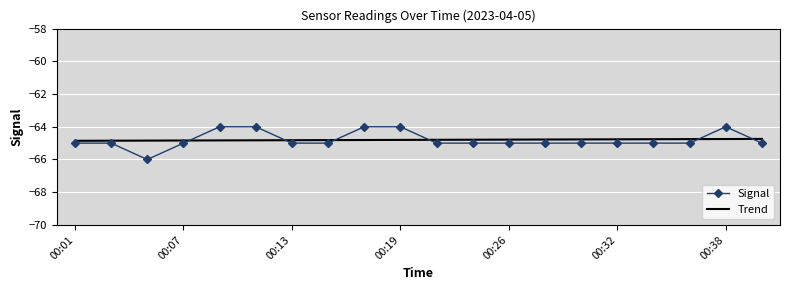

What is the maximum value for Signal?

-64.0